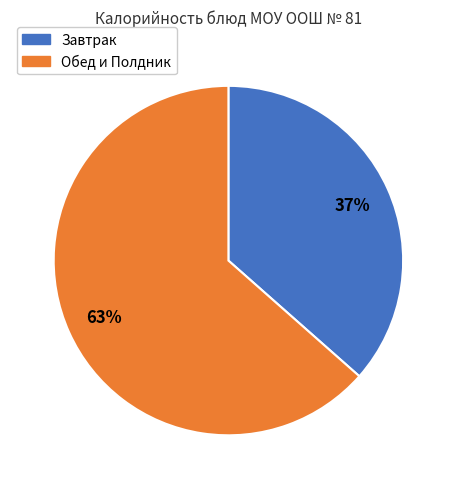

To the nearest percent, what is the average slice percentage?

50%